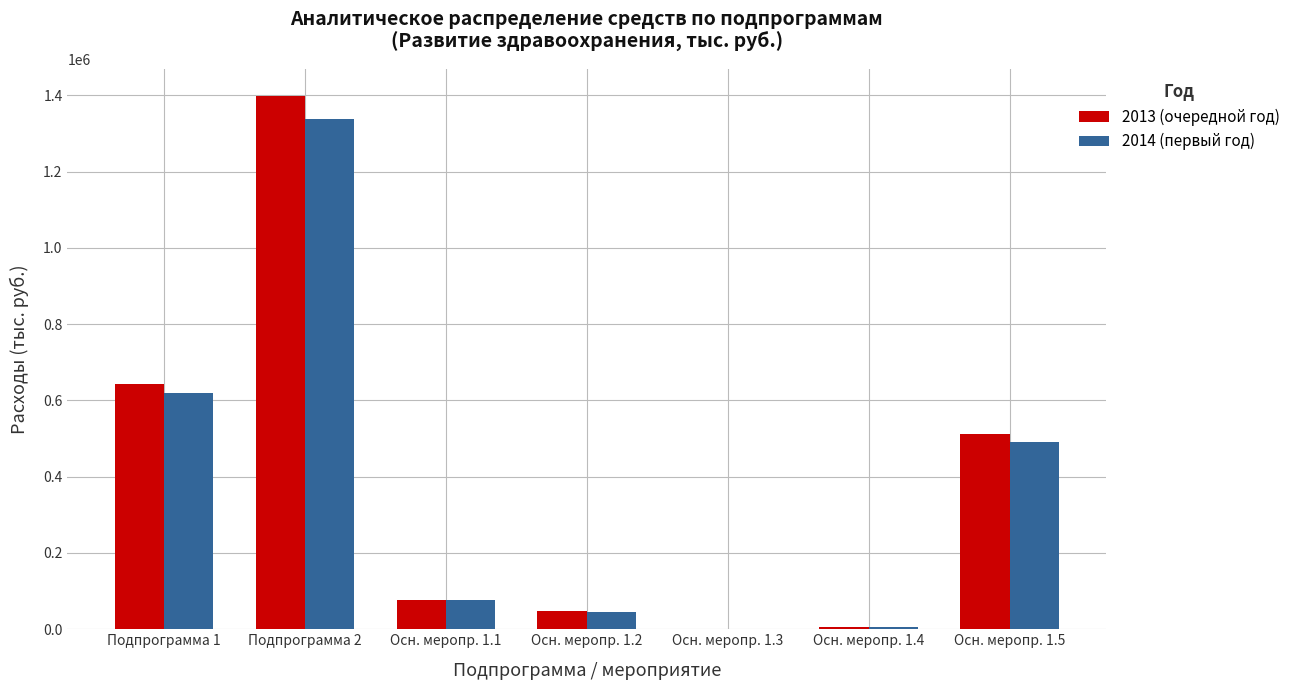

Which label corresponds to the largest value in the chart?

Подпрограмма 2